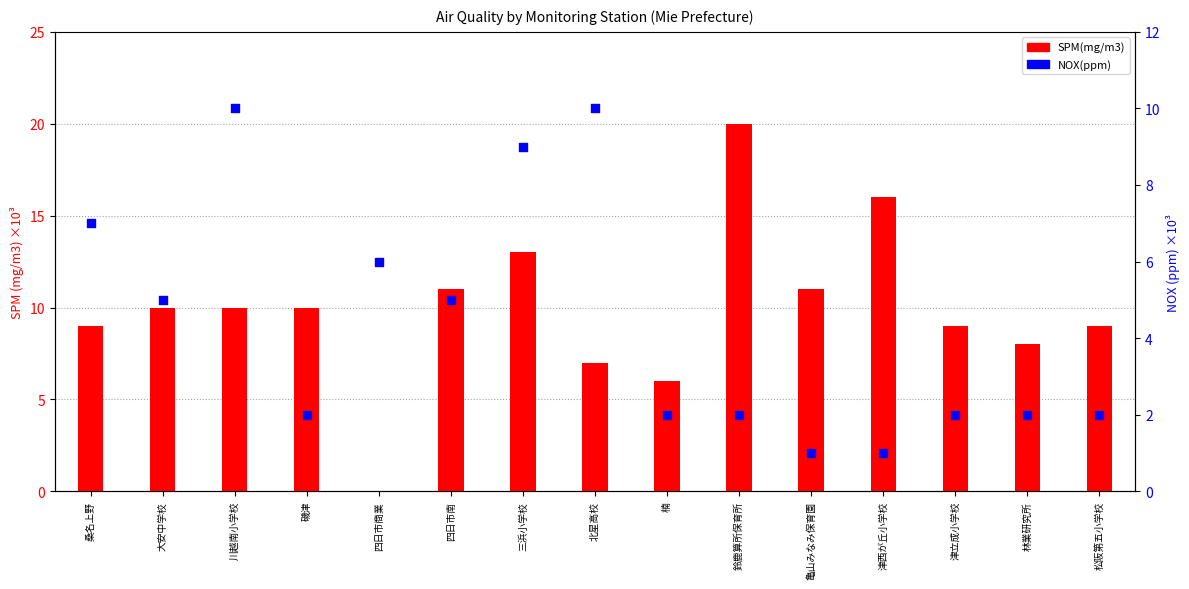

At which category is the sum across all series the highest?

三浜小学校